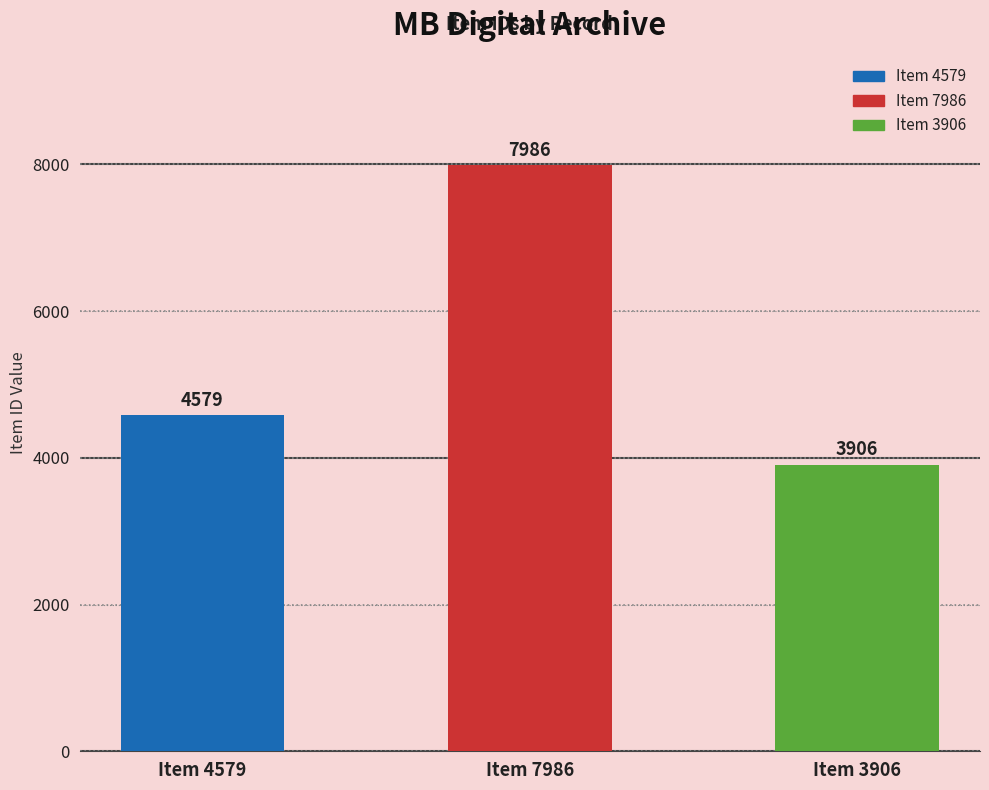

List the labels in order of value, largest first.

Item 7986, Item 4579, Item 3906